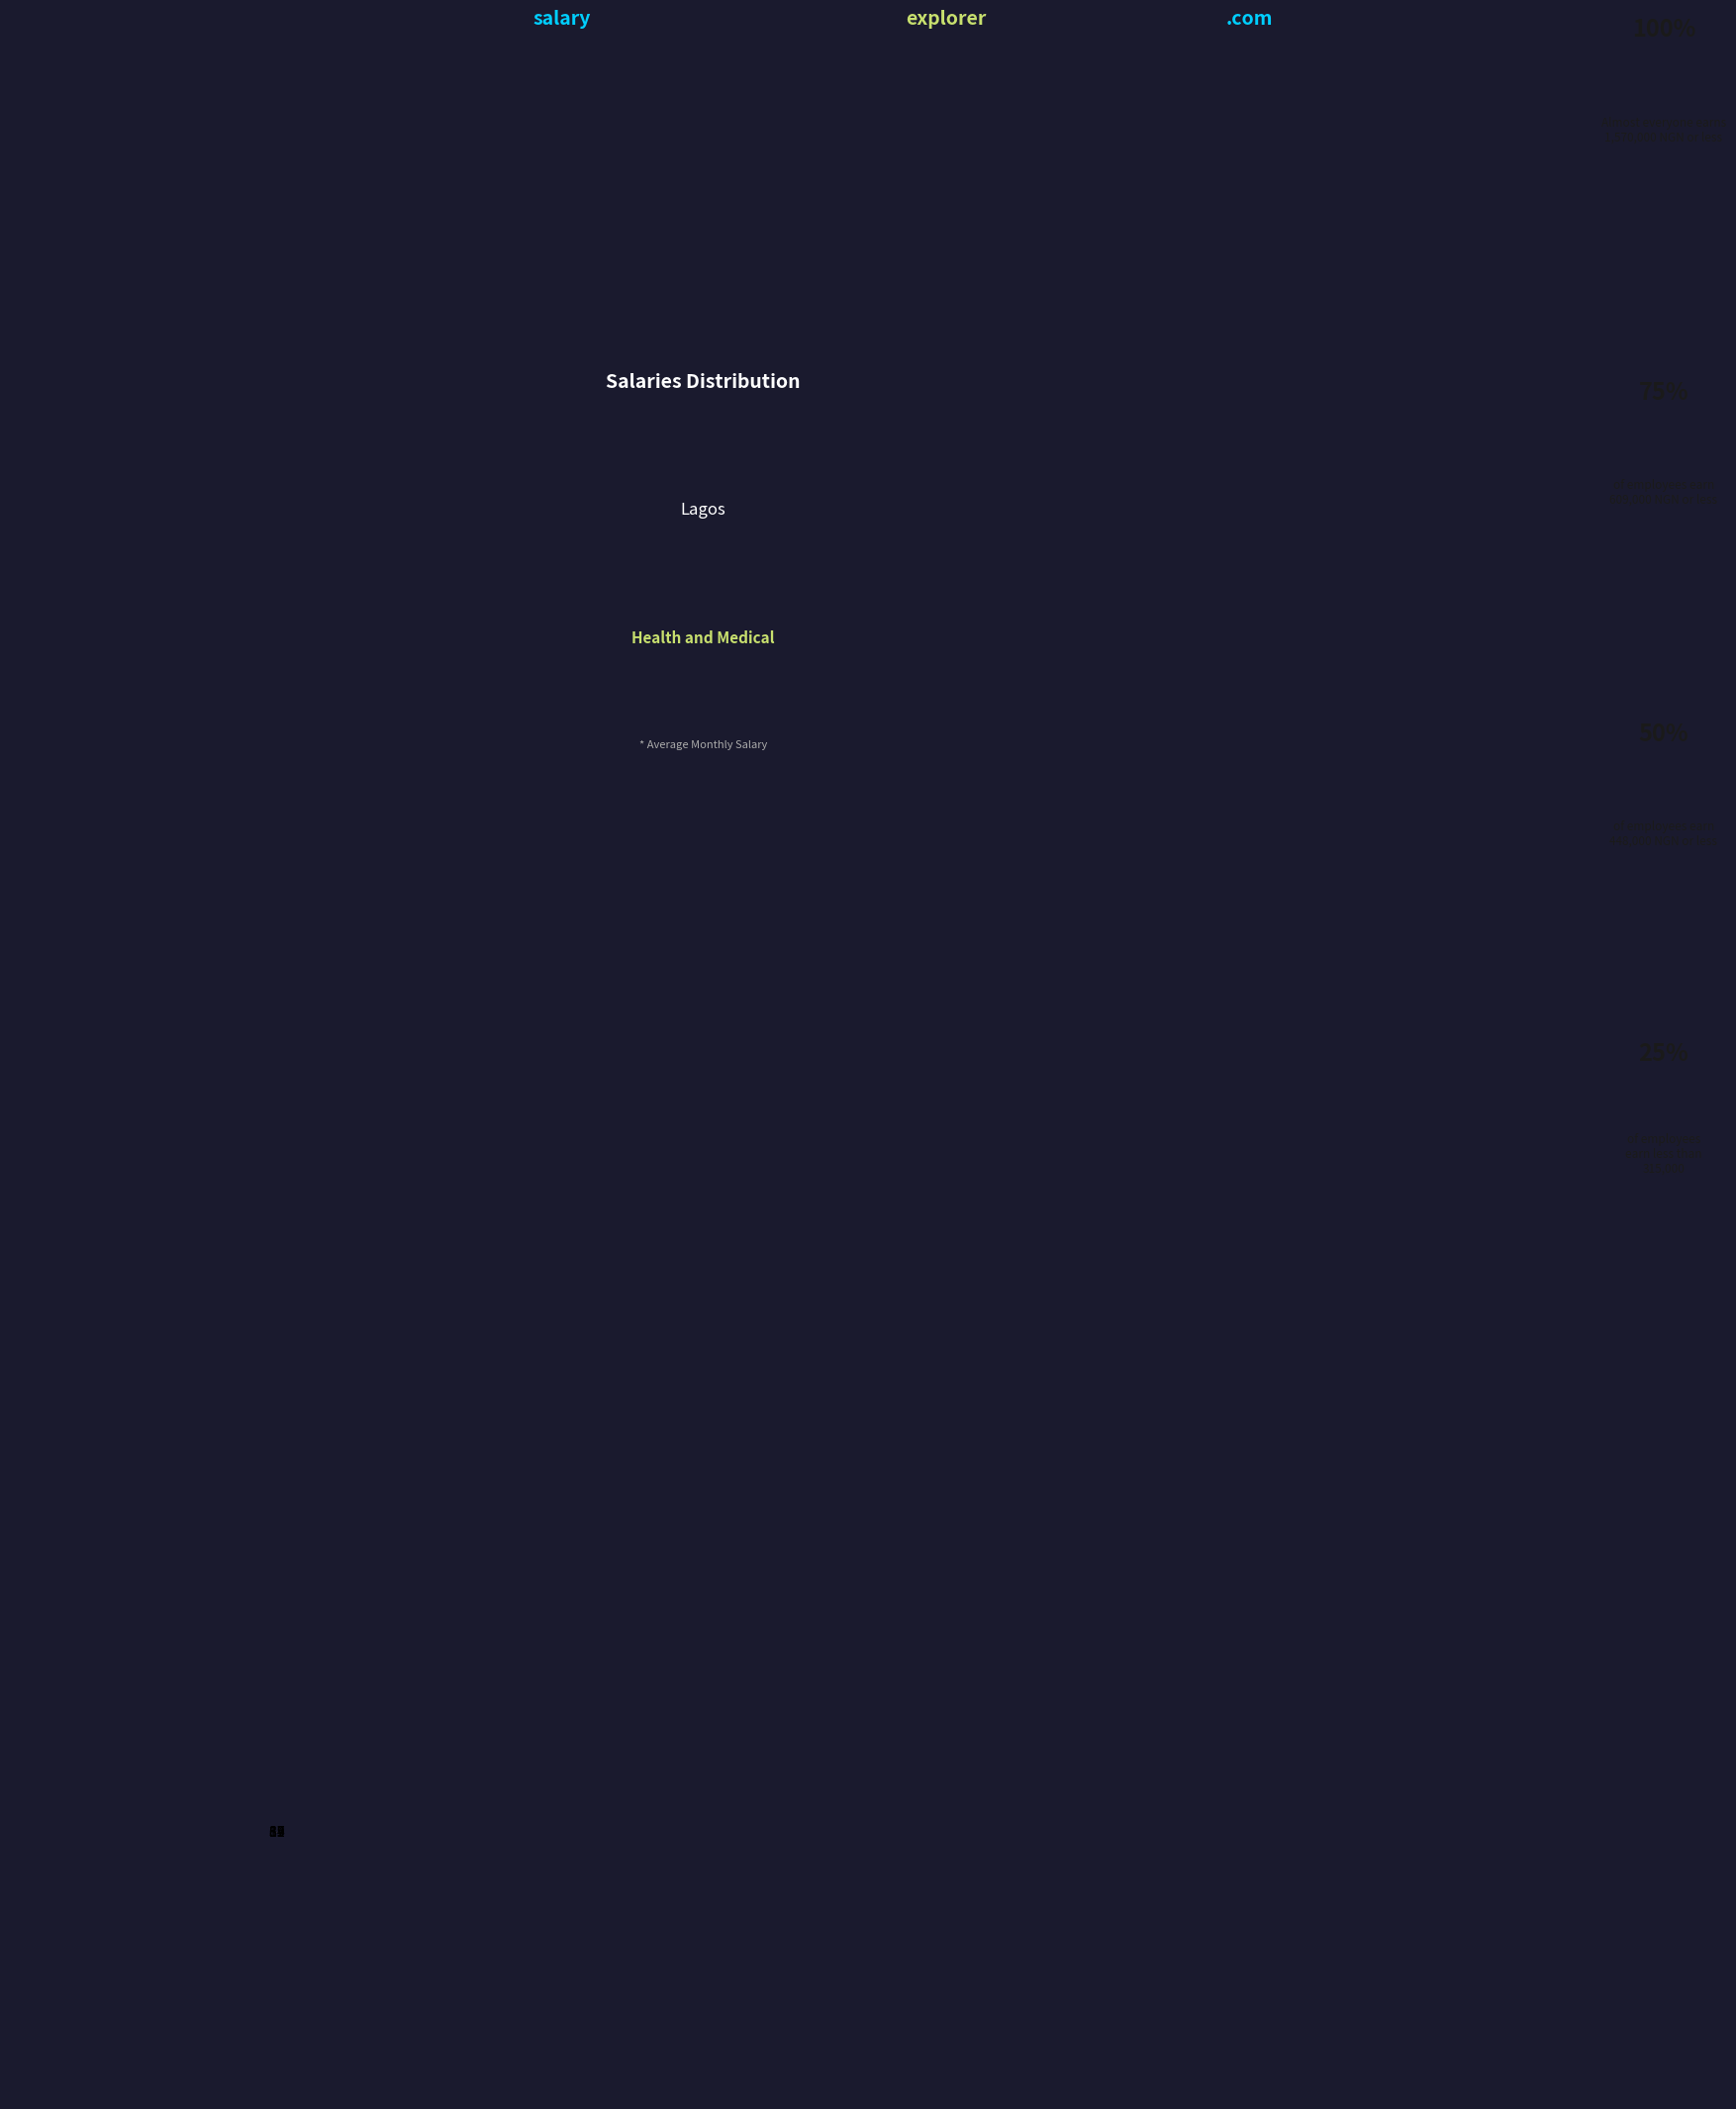

Which slice is the largest?

3